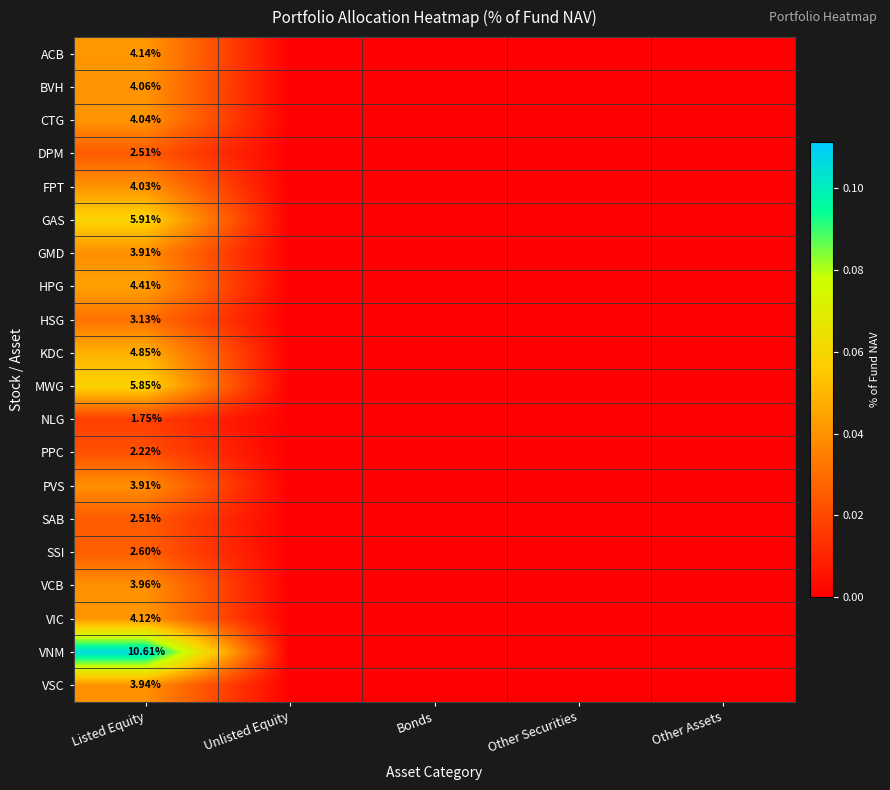

The MWG series shows 0.0 at Unlisted Equity. True or false?

True